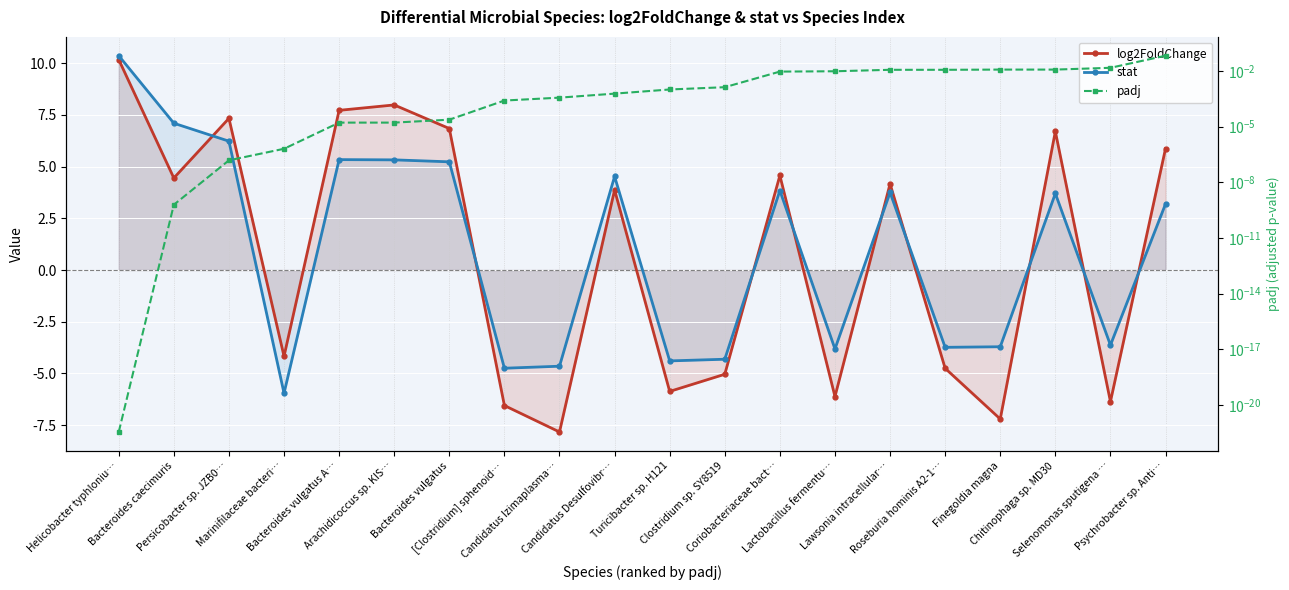

Which series has the widest spread of values?

log2FoldChange